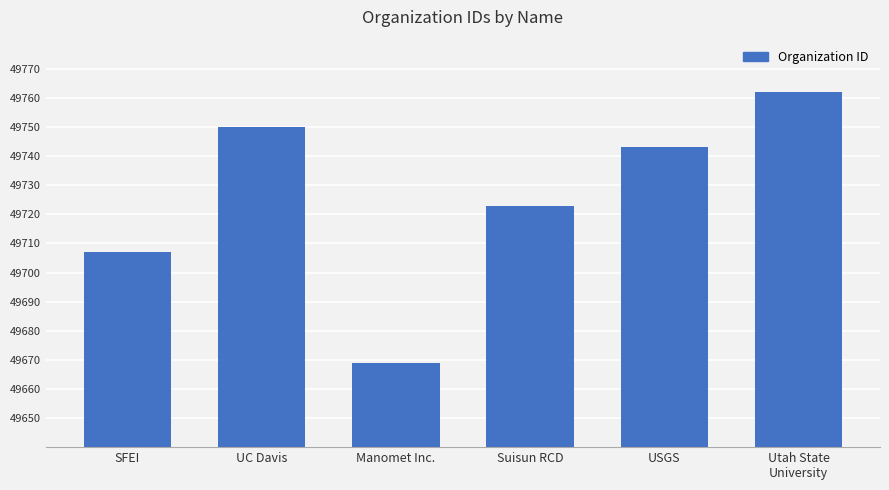

At which category does the chart reach its peak across all series?

Utah State
University